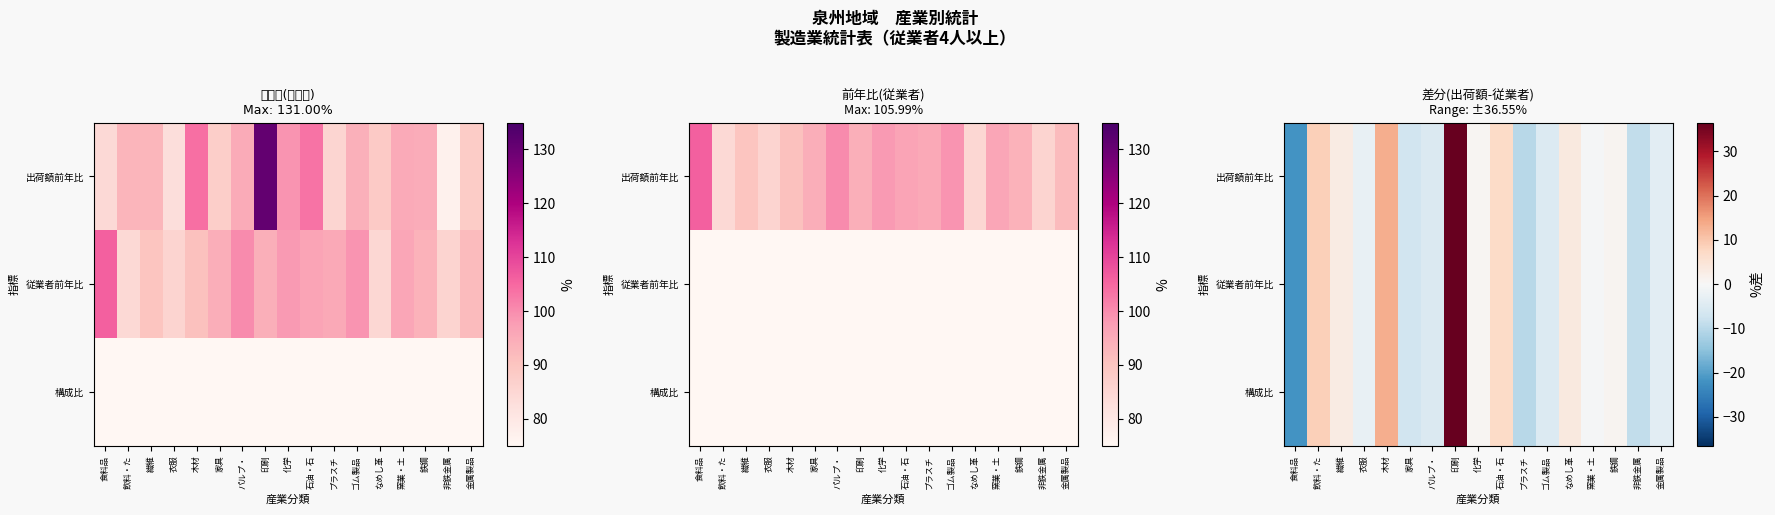

At which category is the sum across all series the highest?

印刷